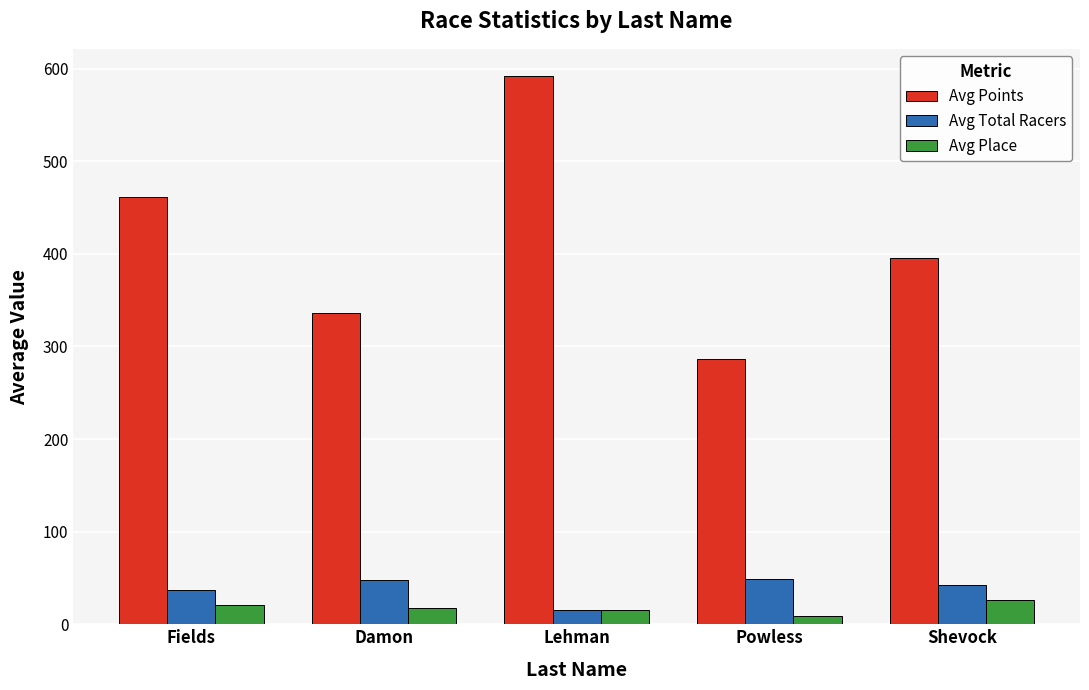

True or false: Avg Points has a value of 460.2 at Powless.

False